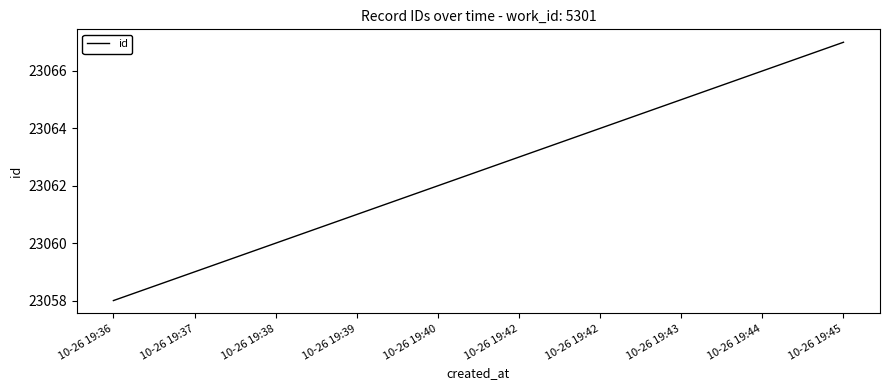

Is this an area chart (filled region under the line)?

No